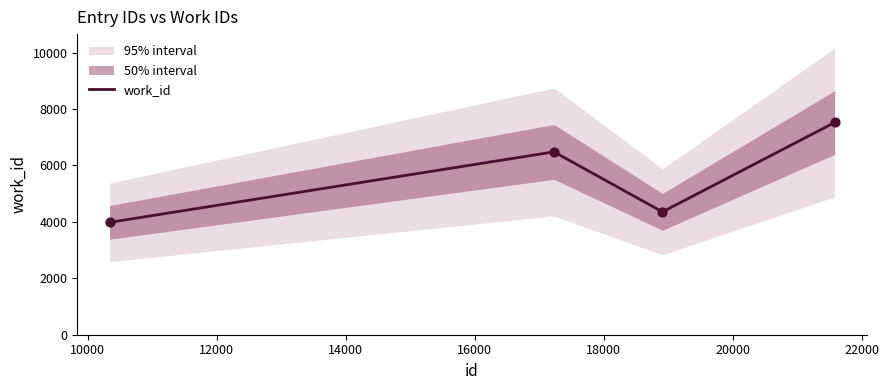

Between 21577 and 18909, which is larger?

21577